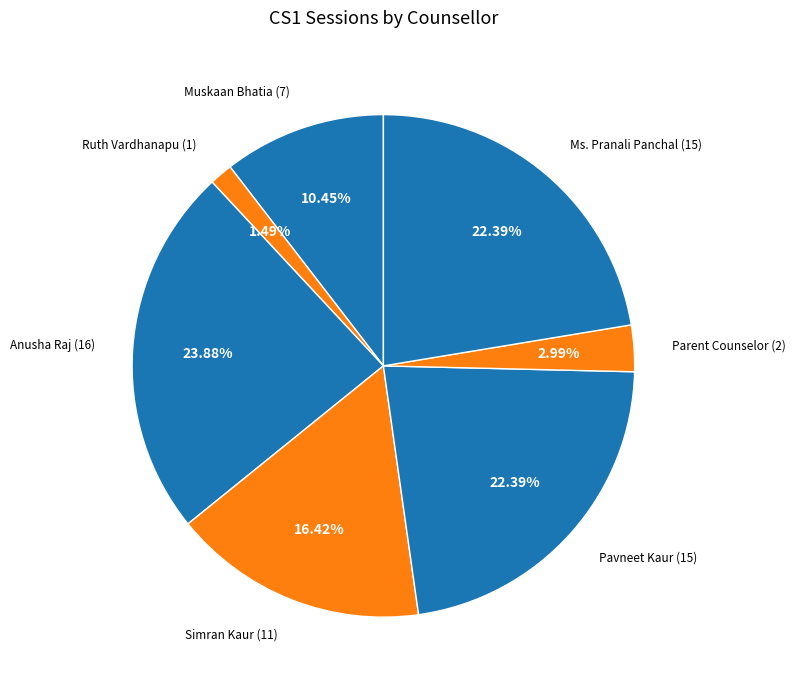

What is the largest slice in the pie chart?

Anusha Raj